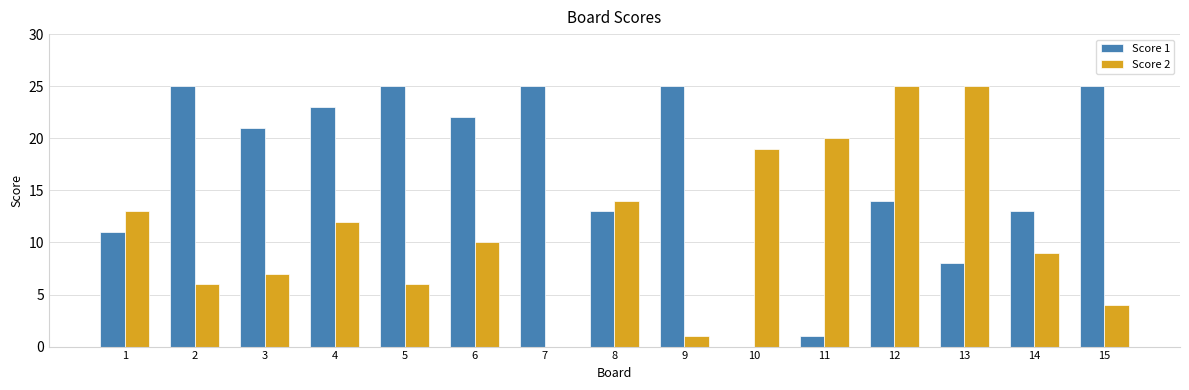

What is the difference between the Score 2 values at 15 and 10?

15